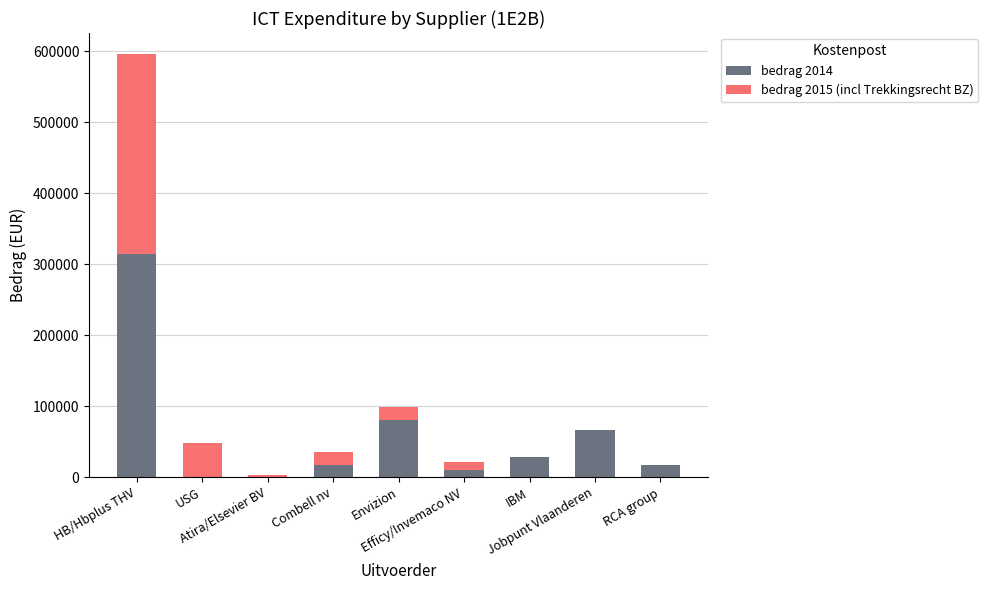

At which category is the sum across all series the highest?

HB/Hbplus THV